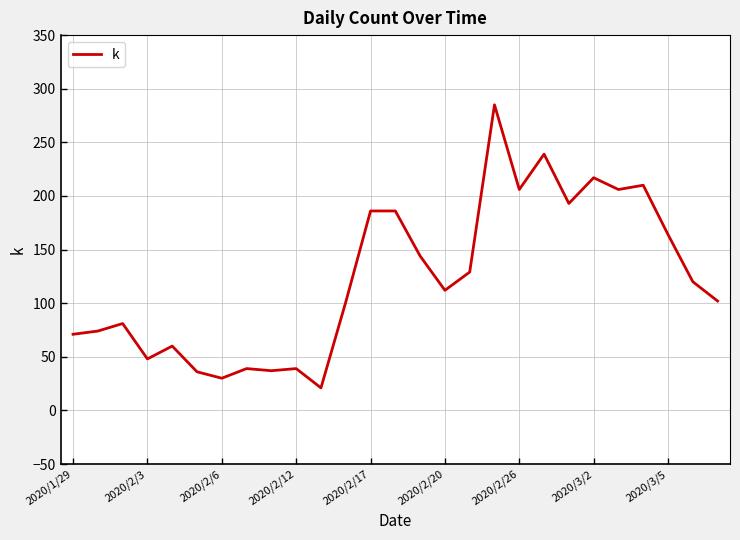

What is the maximum value shown in the chart?

285